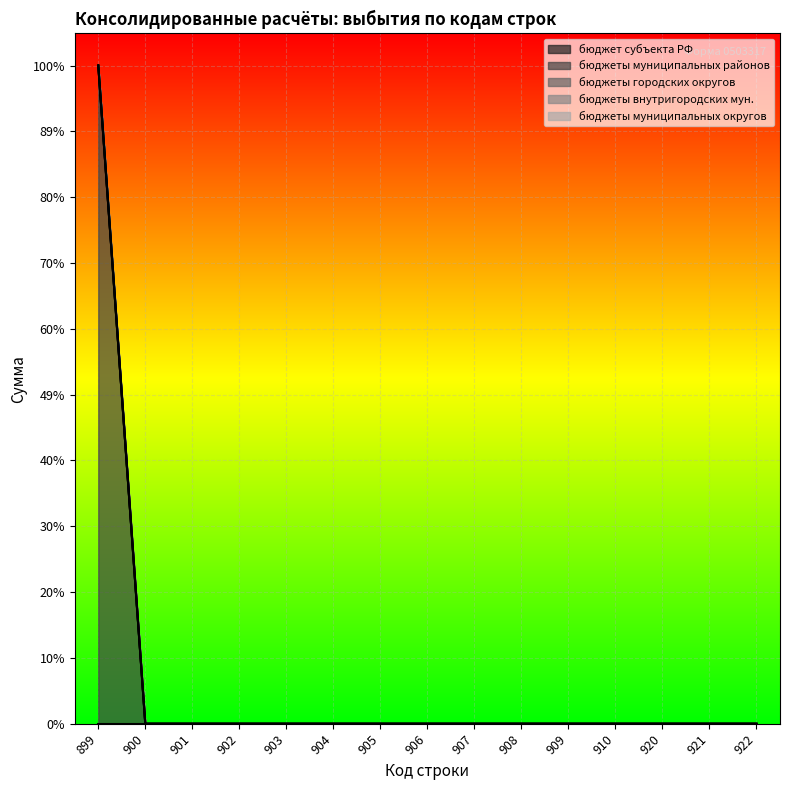

Is the value of бюджеты городских округов at 922 greater than the value of бюджет субъекта РФ at 905?

No